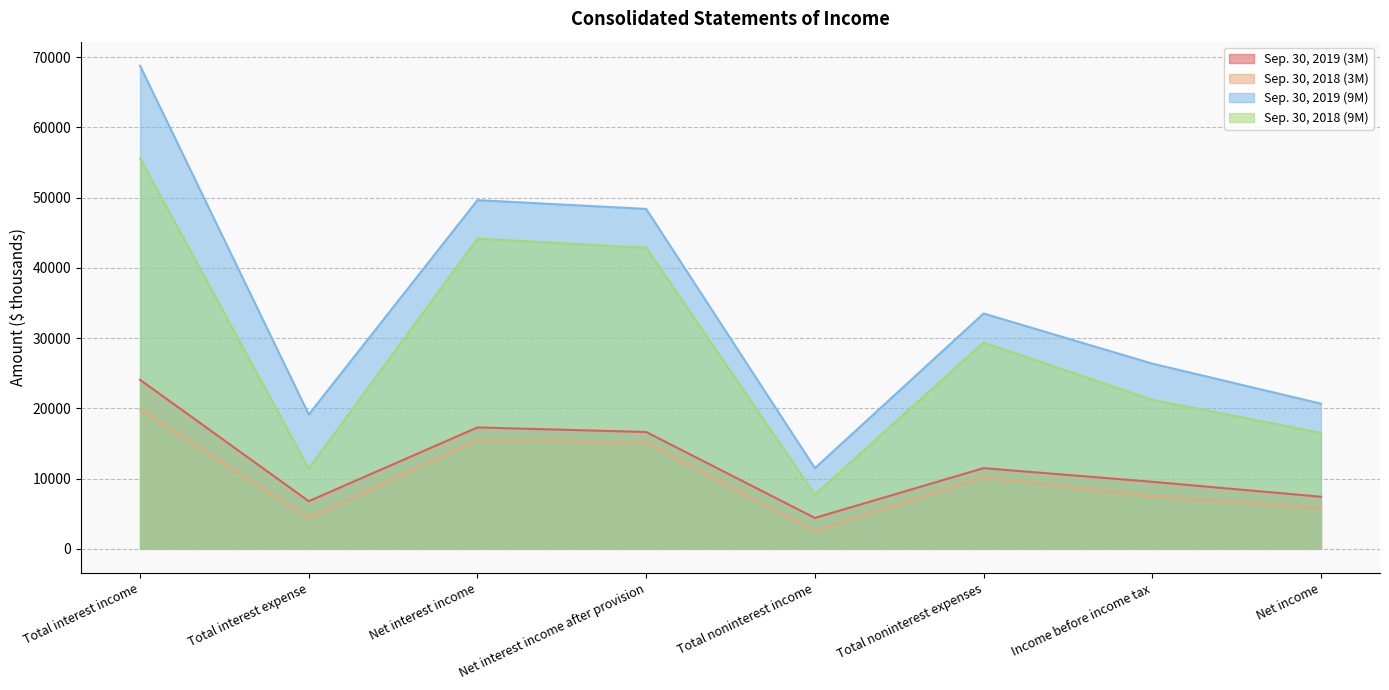

Which series has the largest range (max minus min)?

Sep. 30, 2019 (9M)